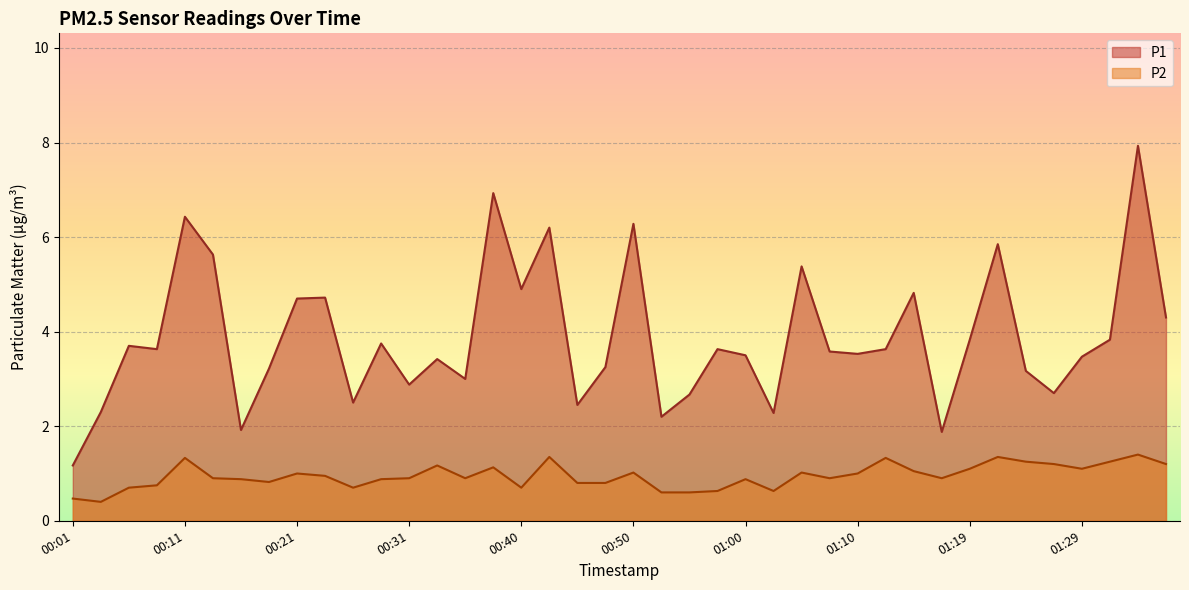

Which category has the highest value across all series?

01:34